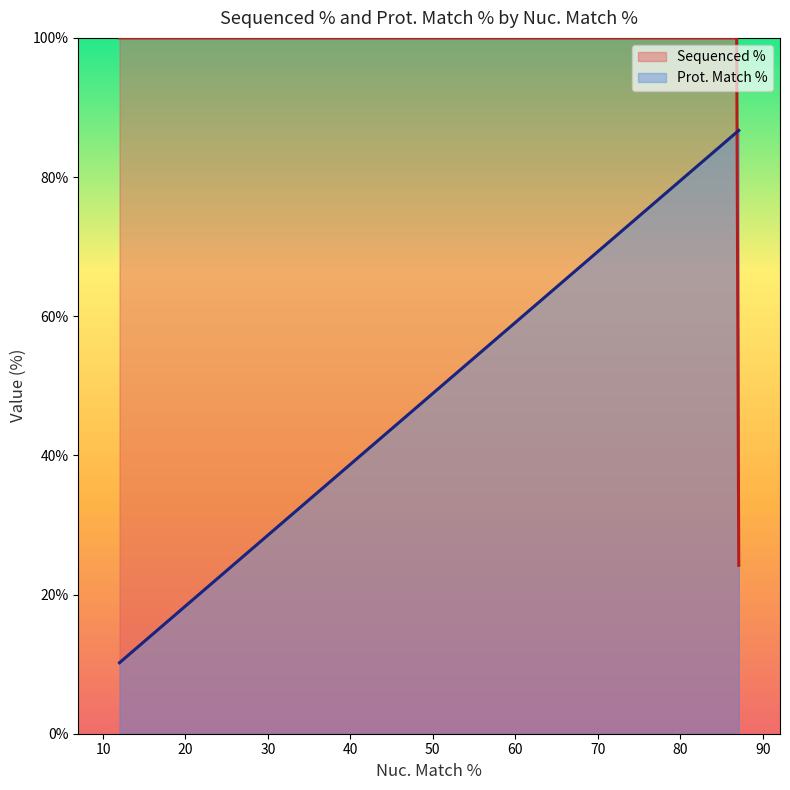

Is the value of Sequenced % at 87.1 greater than the value of Prot. Match % at 12.0?

Yes